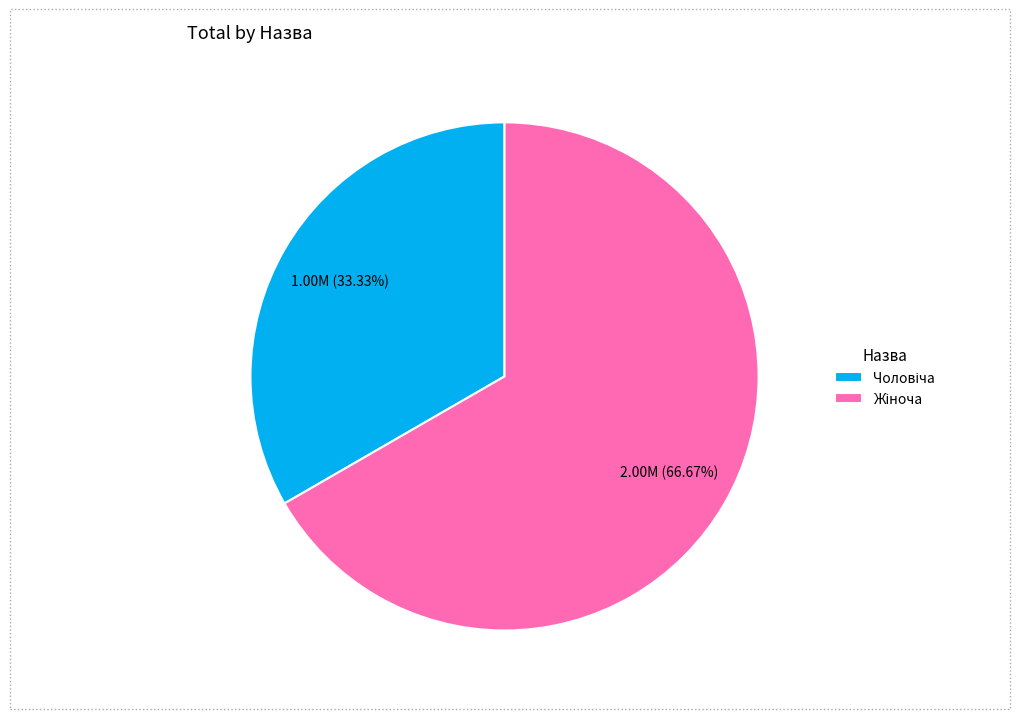

Is there a majority slice in this chart?

Yes